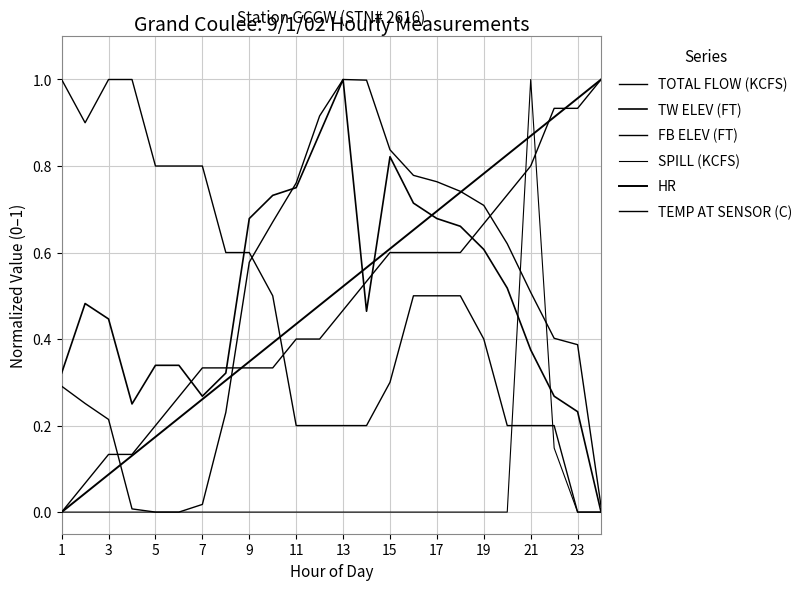

Is this an area chart (filled region under the line)?

No